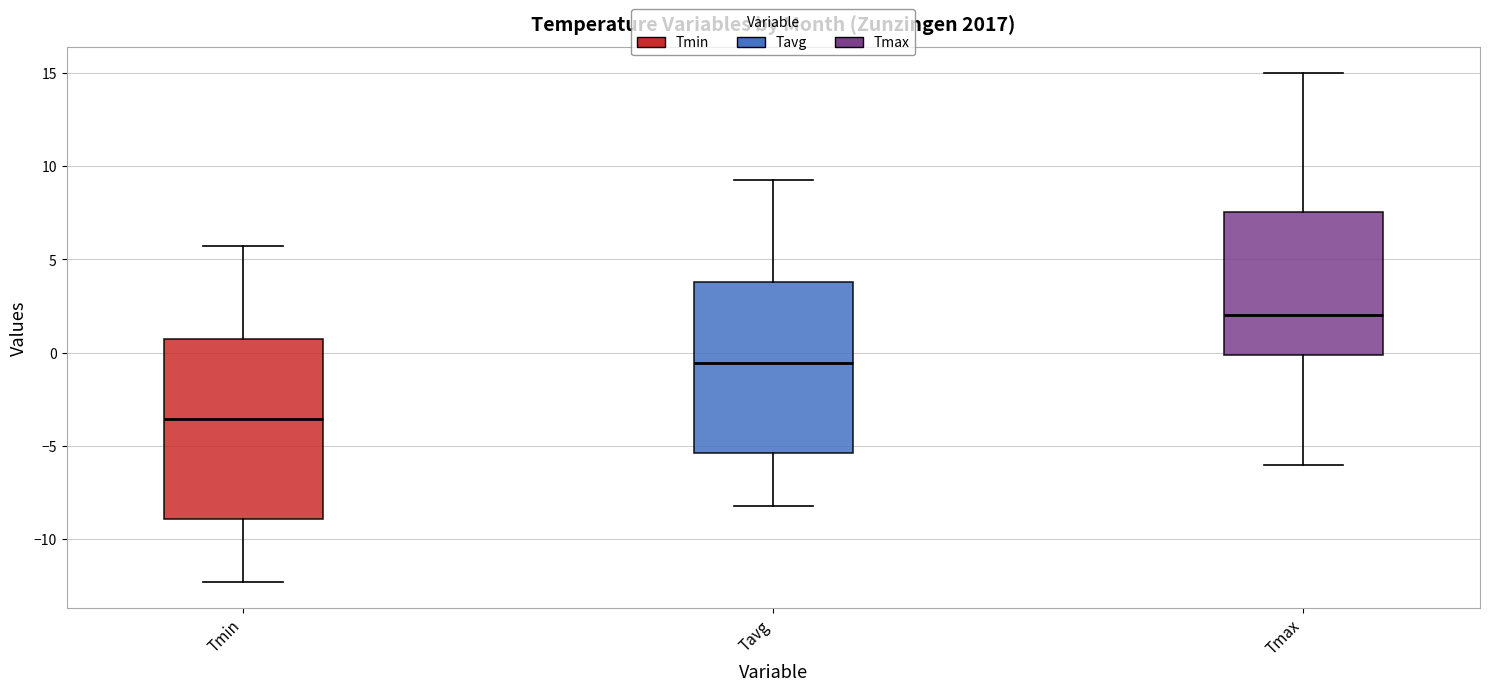

Reading left to right, read every box against the y-axis: the position of its median line, the range the box covers, and the ends of its whiskers. The values are not printed on the chart, so give them approximately, as read against the axis.

Tmin: median -3.5, box -9.0 to 1.0, whiskers -12.5 to 5.5
Tavg: median -0.5, box -5.5 to 4.0, whiskers -8.0 to 9.5
Tmax: median 2.0, box 0.0 to 7.5, whiskers -6.0 to 15.0